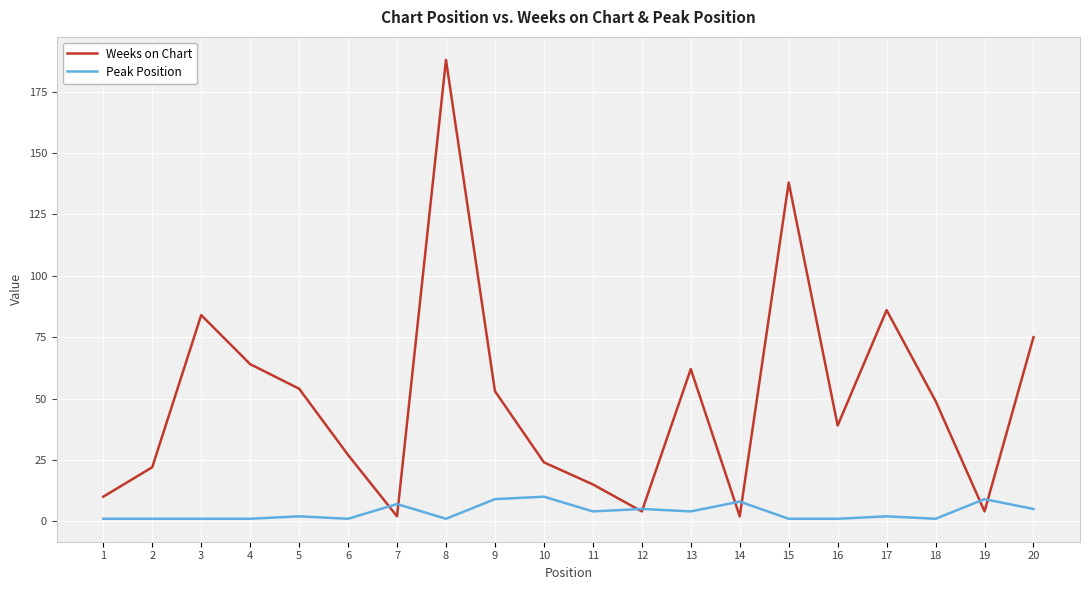

Between 8 and 20, which series saw the biggest shift?

Weeks on Chart